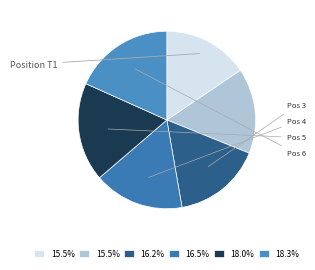

How many slices are in this pie chart?

6